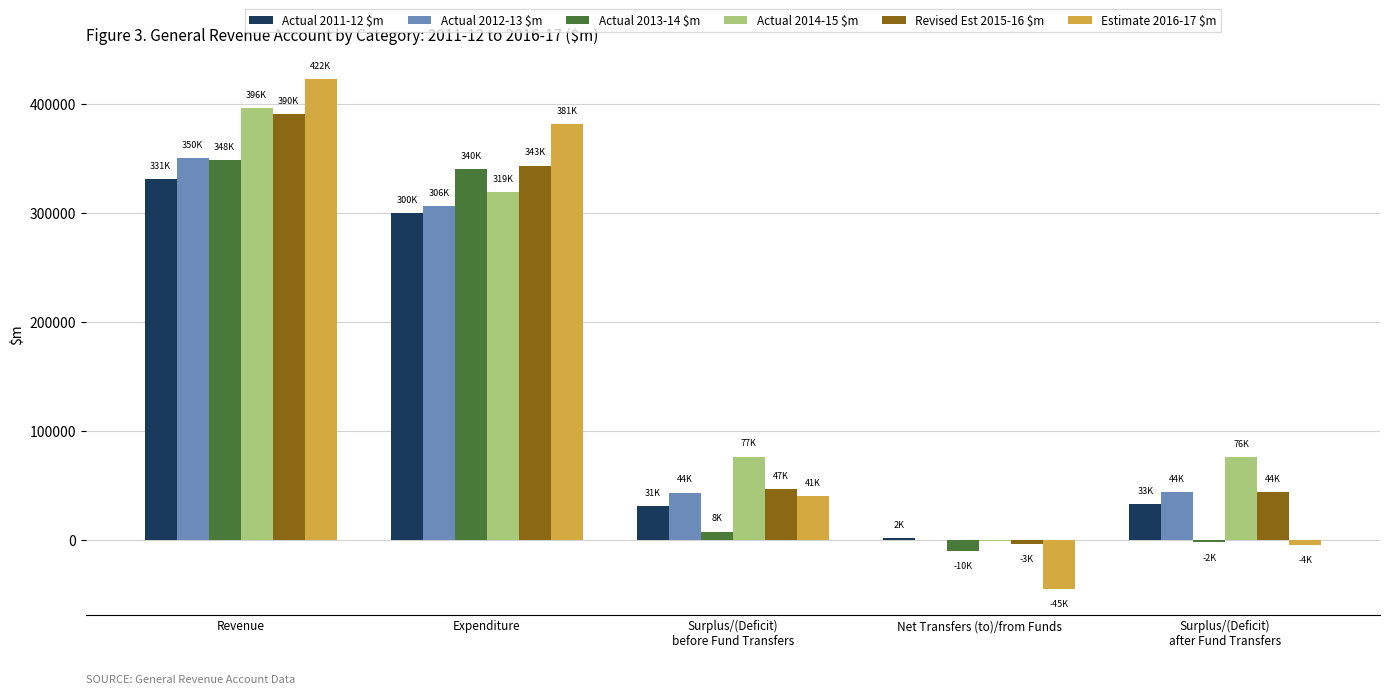

At which category is the sum across all series the highest?

Revenue